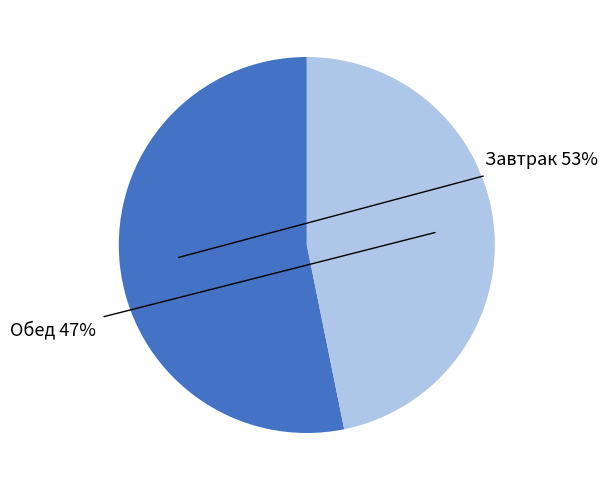

Is there any slice that represents more than half of the pie?

Yes